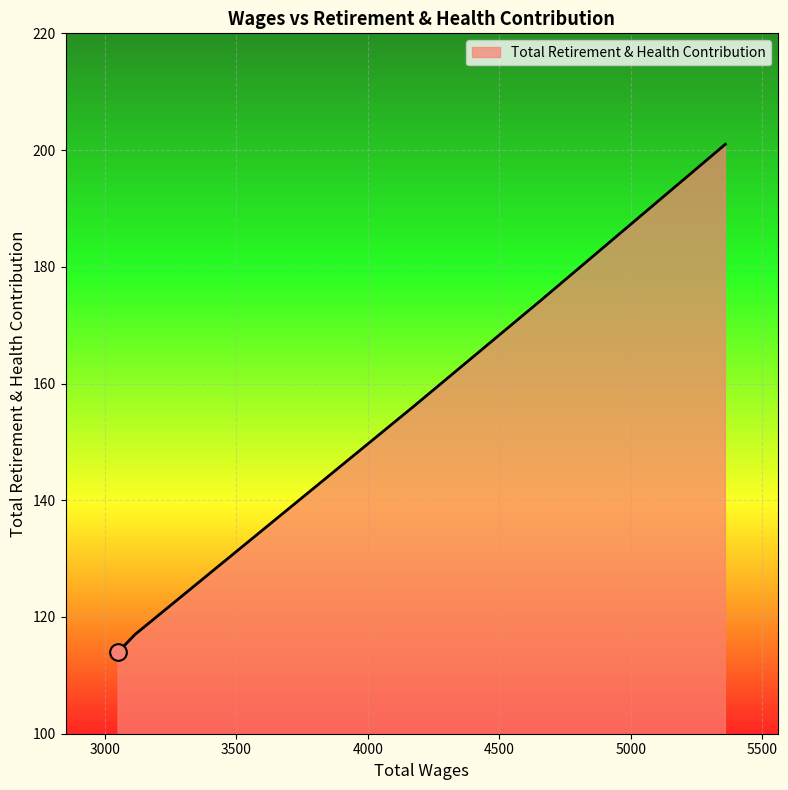

List the labels in order of value, largest first.

5359.0, 4651.0, 4172.0, 3115.0, 3051.0